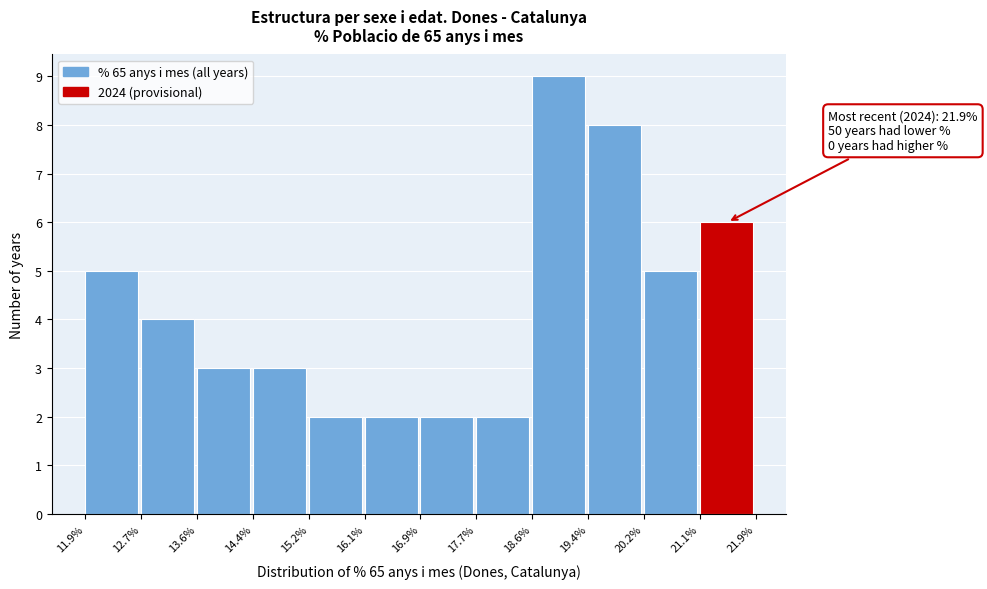

Which range on the x-axis has the tallest bar?

18.6% to 19.4%